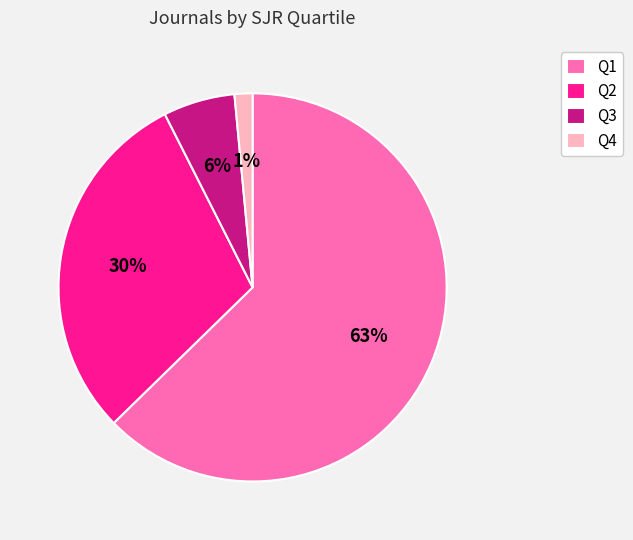

Which has a higher value, Q4 or Q2?

Q2